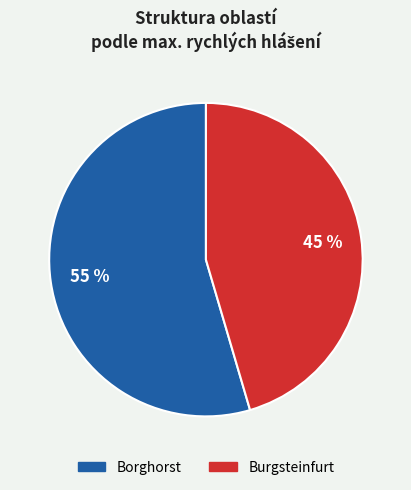

Rank the categories by value from lowest to highest.

Burgsteinfurt, Borghorst